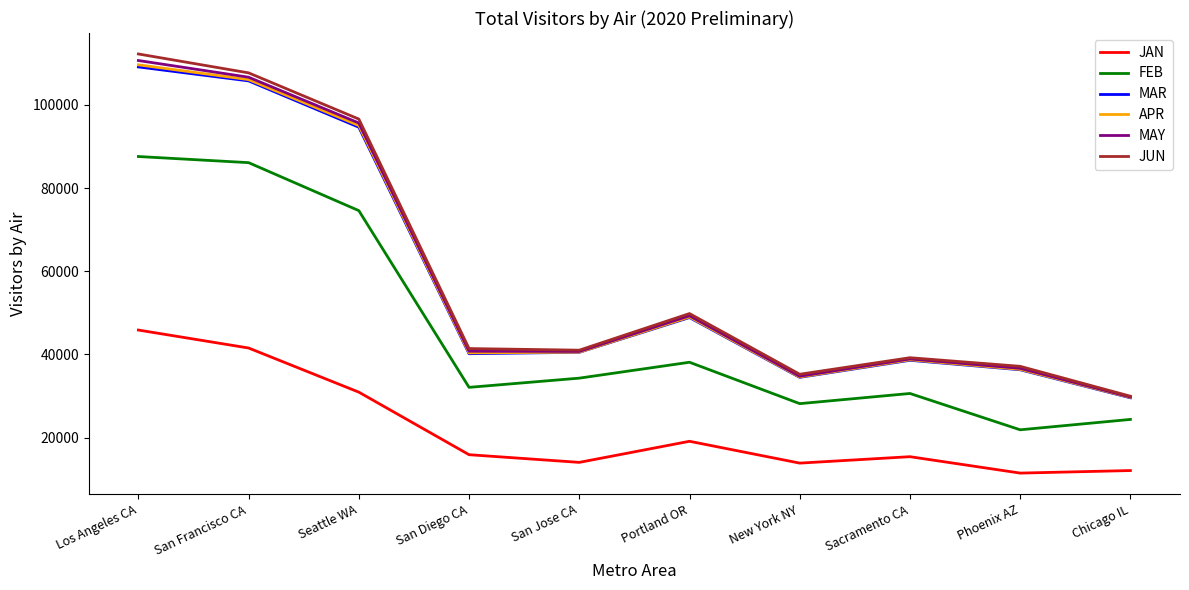

What is the lowest value of the MAY series?

29788.7